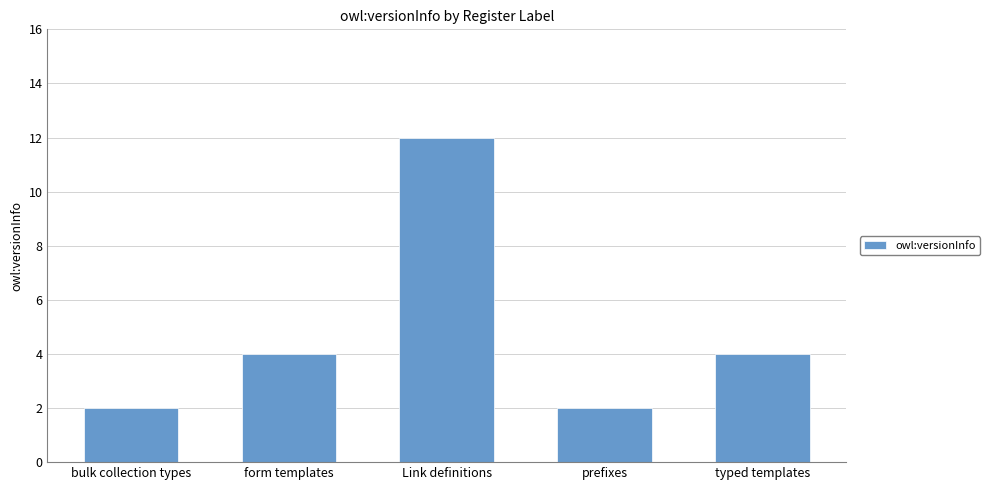

How many values are between 2 and 4?

4